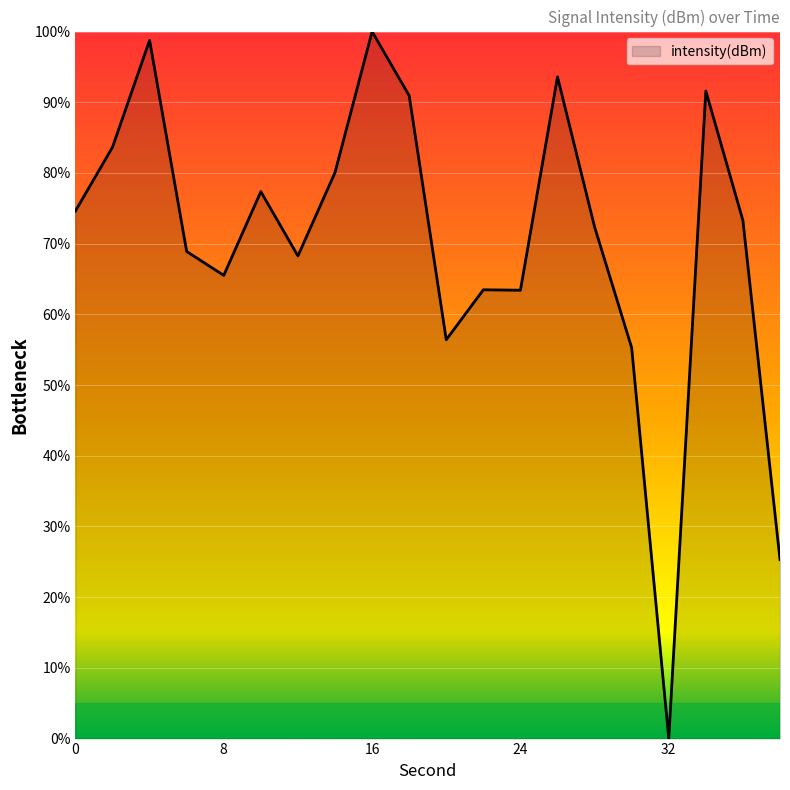

What is the greatest value displayed?

100.0